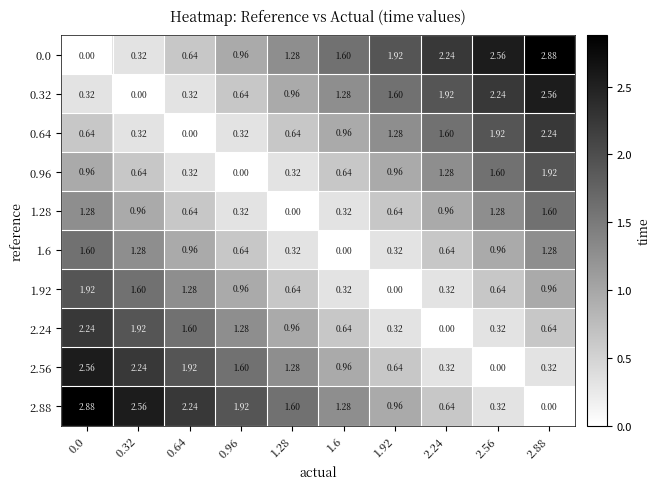

Is the value of 1.28 at 0.0 greater than the value of 2.24 at 0.0?

No